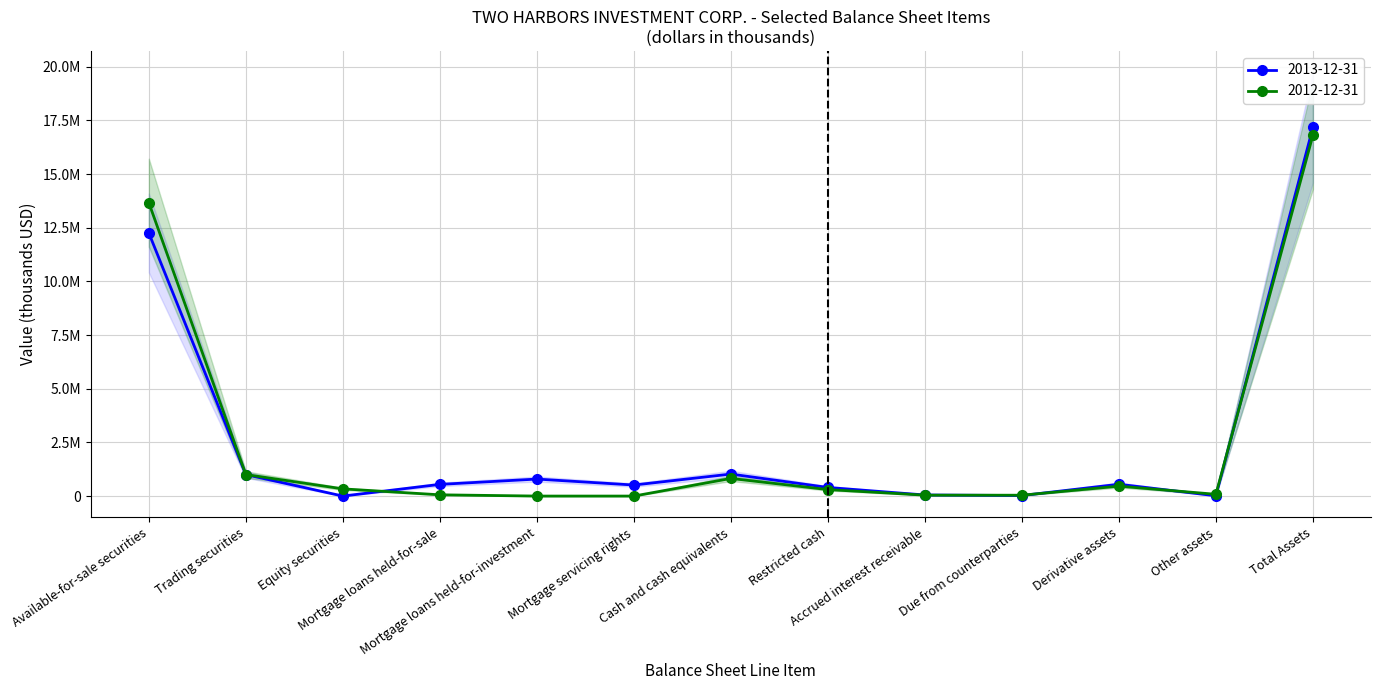

At Other assets, list the series in order from largest to smallest.

2012-12-31, 2013-12-31